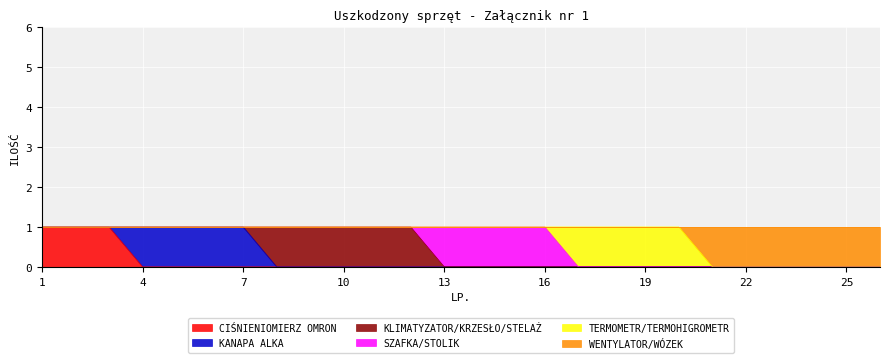

True or false: KLIMATYZATOR/KRZESŁO/STELAŻ has a value of 0 at 17.

False